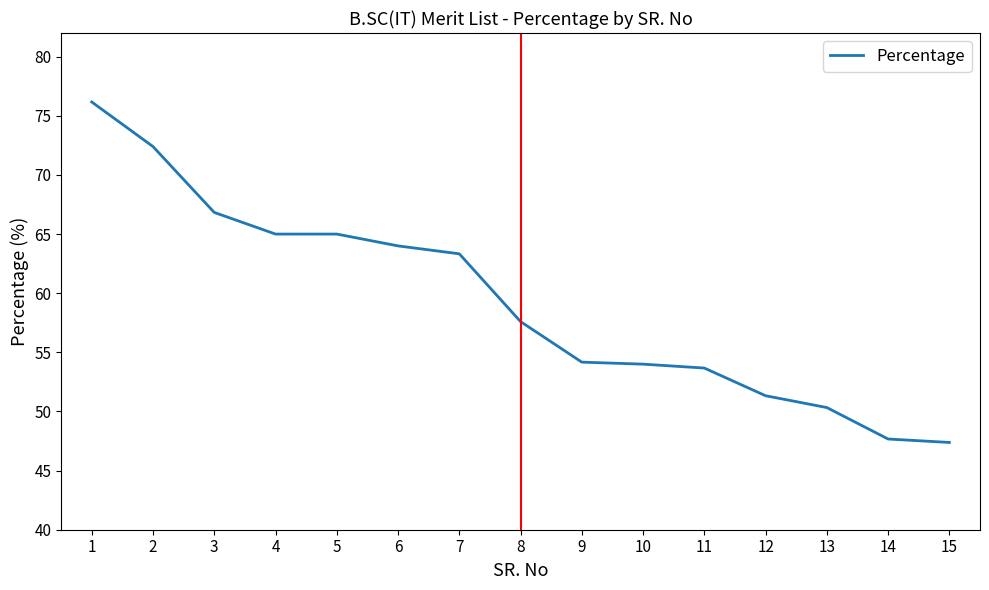

Where is the data nearest to the value 61?

7